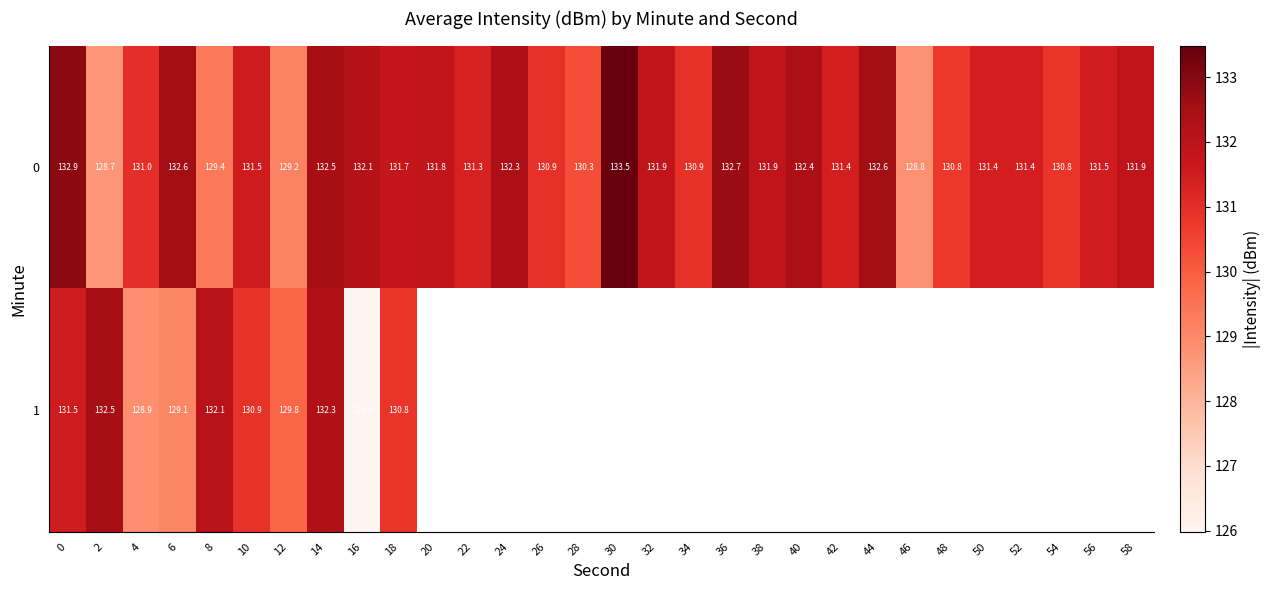

At how many categories does at least one series exceed 129?

29